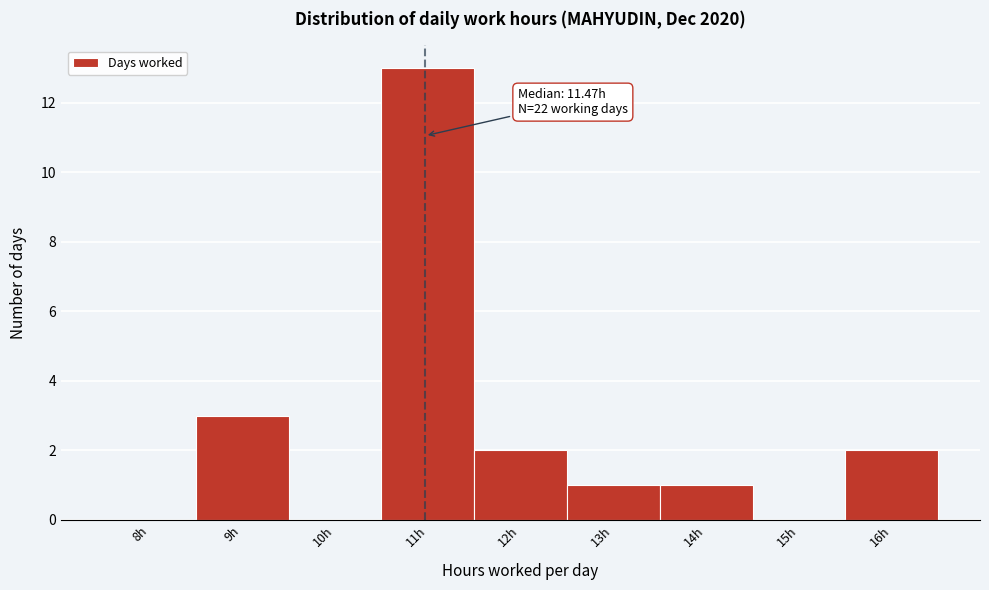

Reading left to right, transcribe all the data shown in this chart.

8h=0	9h=3	10h=0	11h=13	12h=2	13h=1	14h=1	15h=0	16h=2